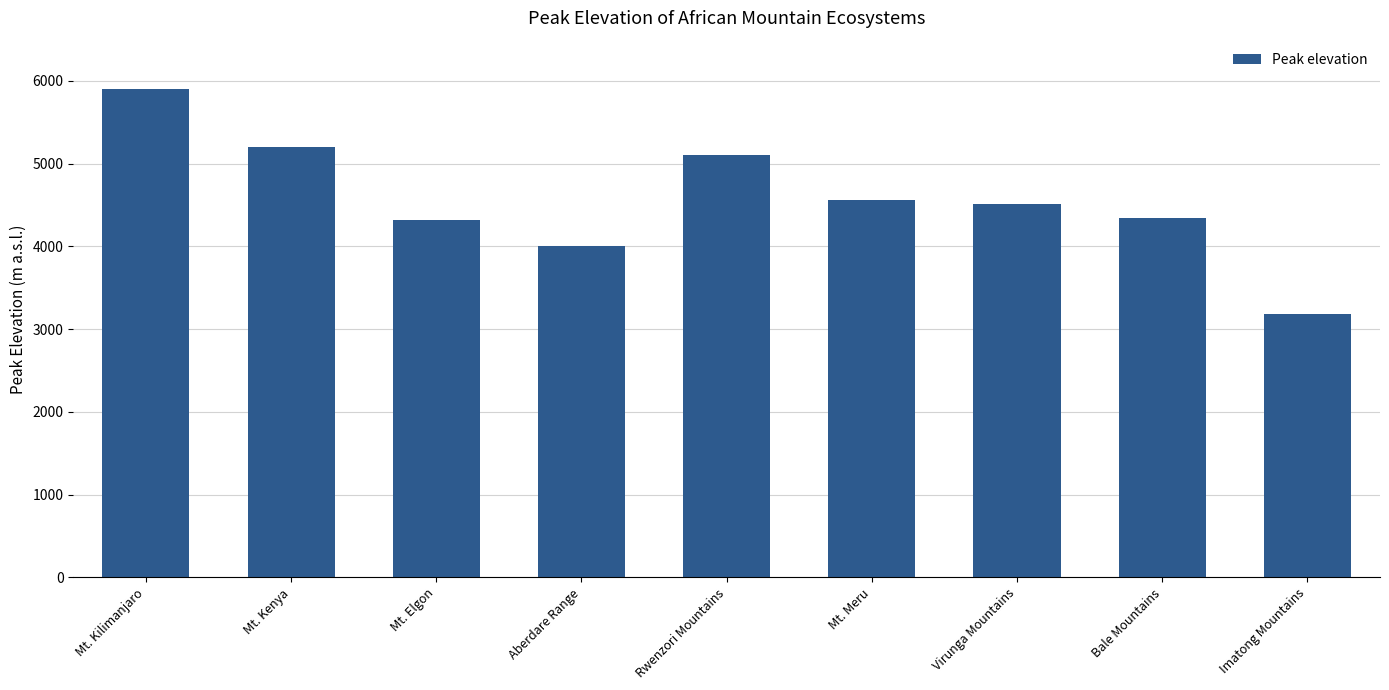

How many bars are there in total?

9